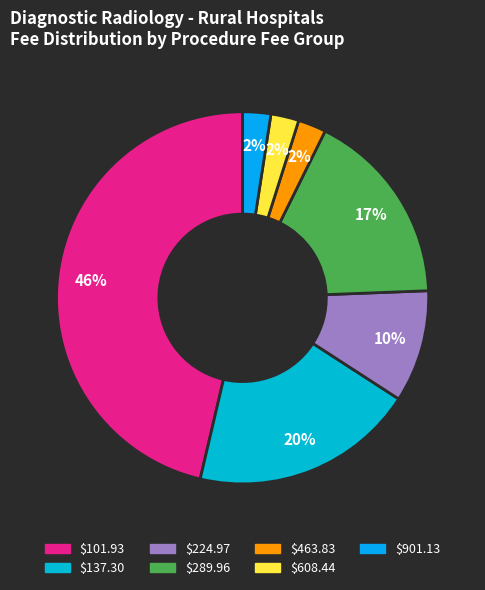

How many slices are in this pie chart?

7